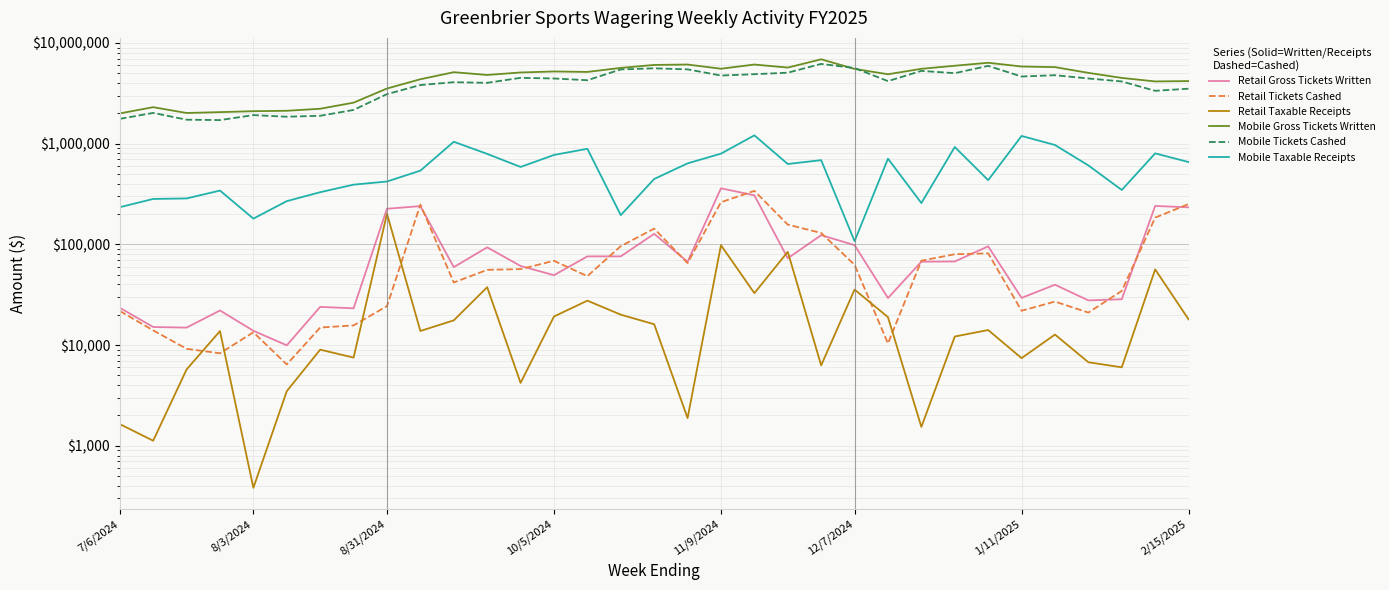

What is the maximum value for Mobile Tickets Cashed?

6192273.2